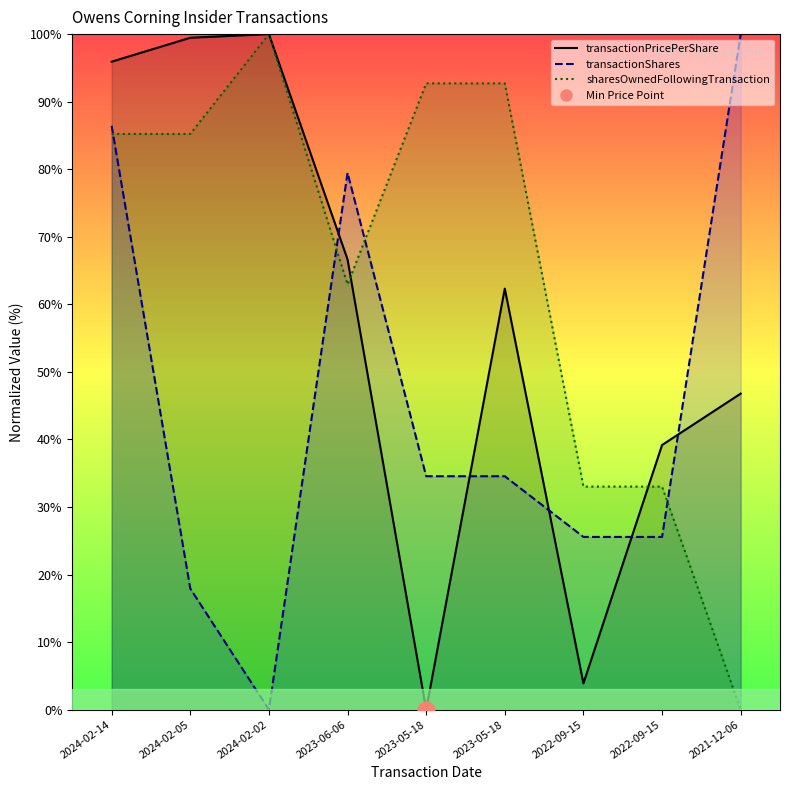

At which label does transactionShares reach its peak?

2021-12-06